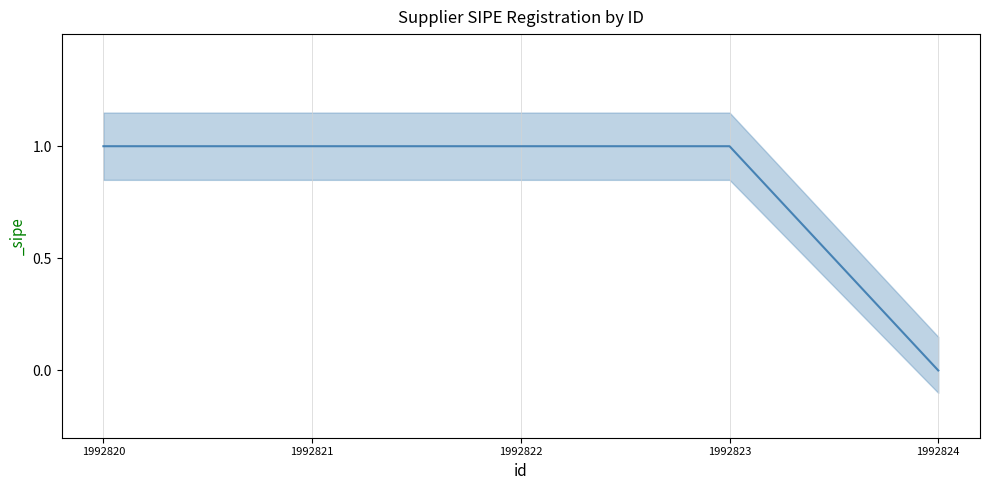

List the labels in order of value, smallest first.

1992824, 1992823, 1992822, 1992821, 1992820